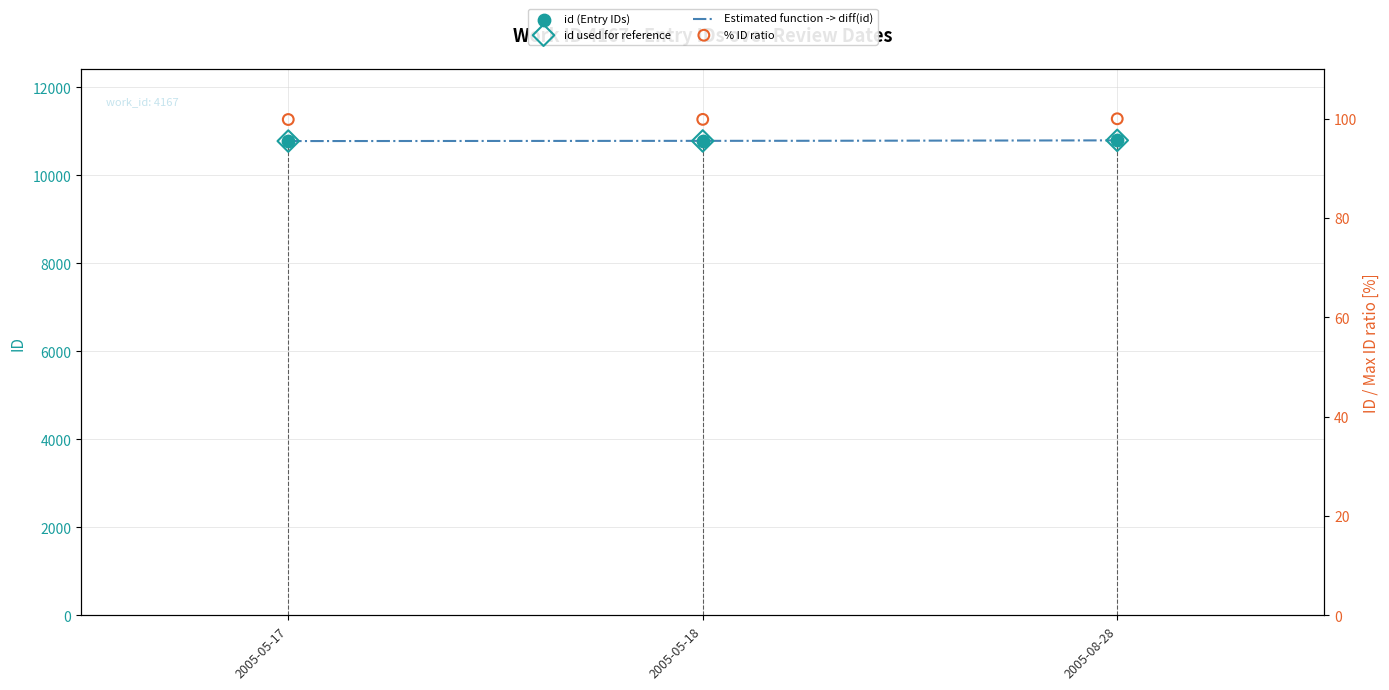

What is the change in value from 2005-05-17 to 2005-05-18?

+3